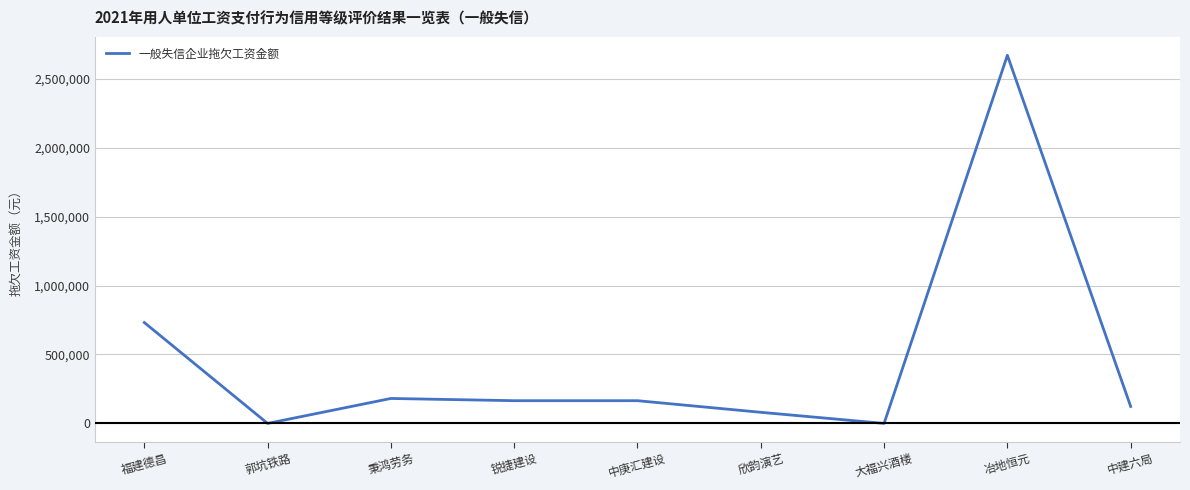

The chart shows a value of 0 at 郭坑铁路. True or false?

True